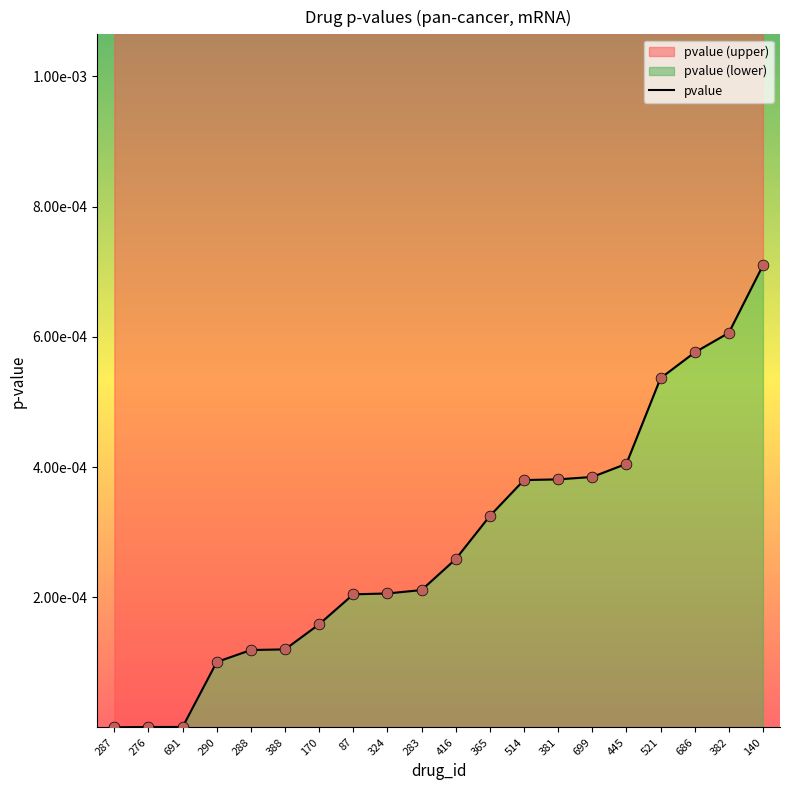

Which has a higher value, 691 or 324?

324